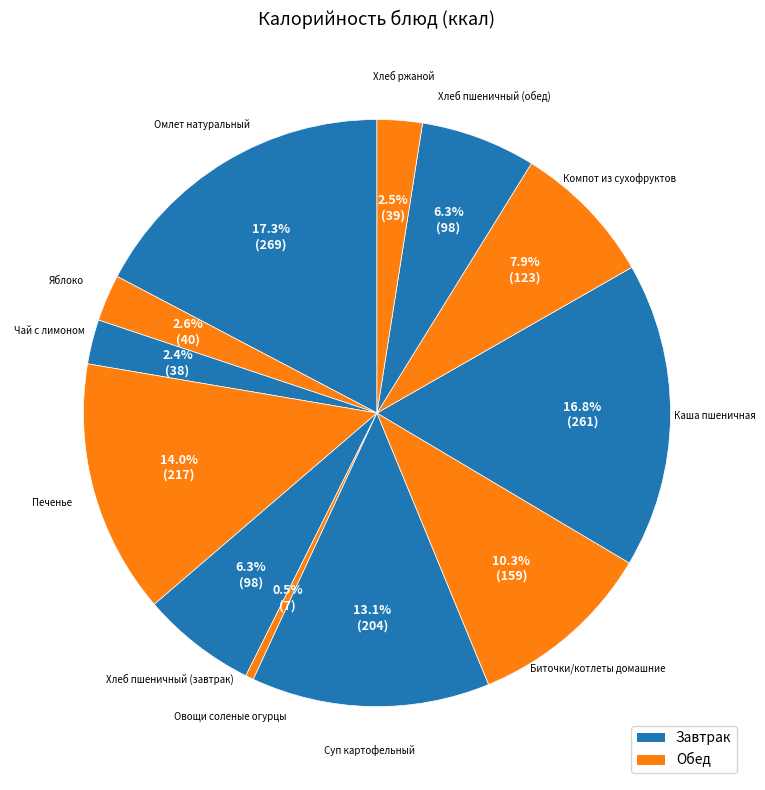

Count the number of slices in the pie.

12